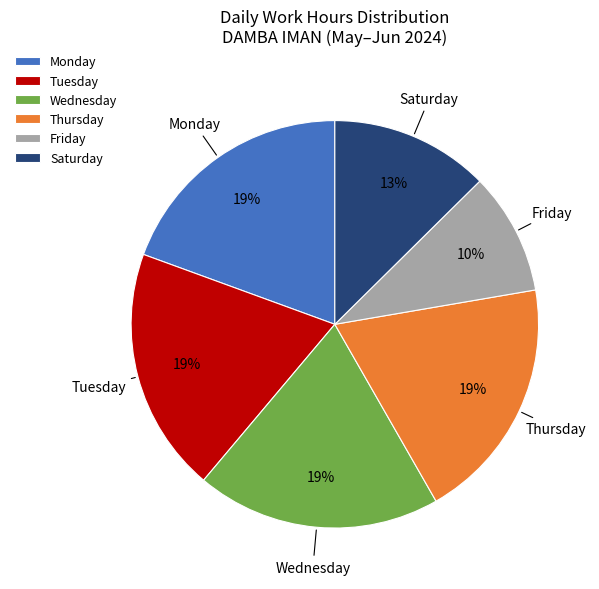

Is there any slice that represents more than half of the pie?

No